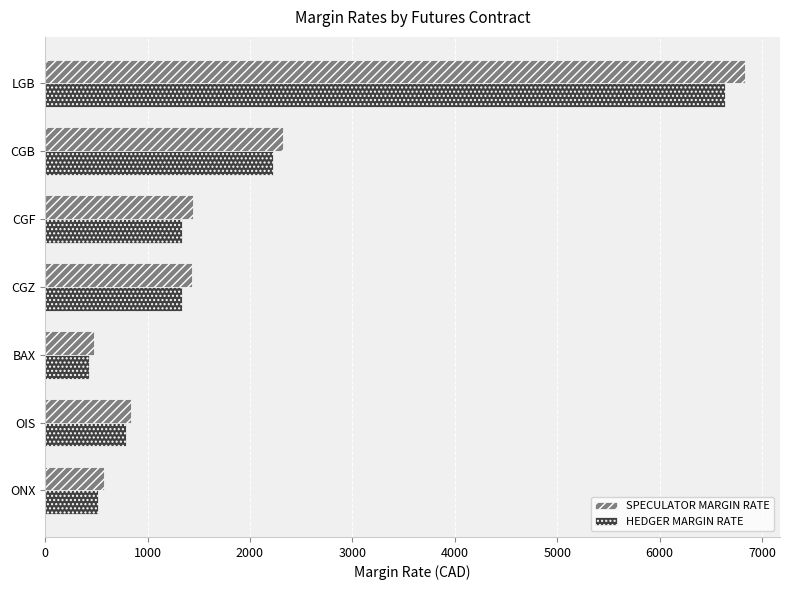

Which label corresponds to the largest value in the chart?

LGB